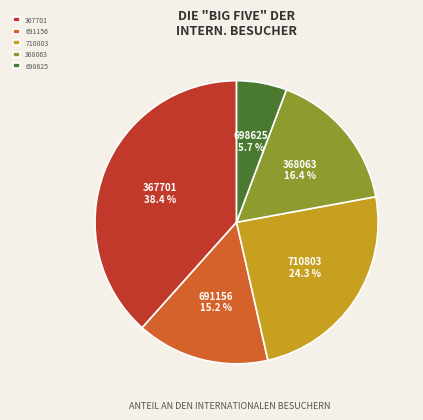

Does 691156 account for over 50% of the chart?

No